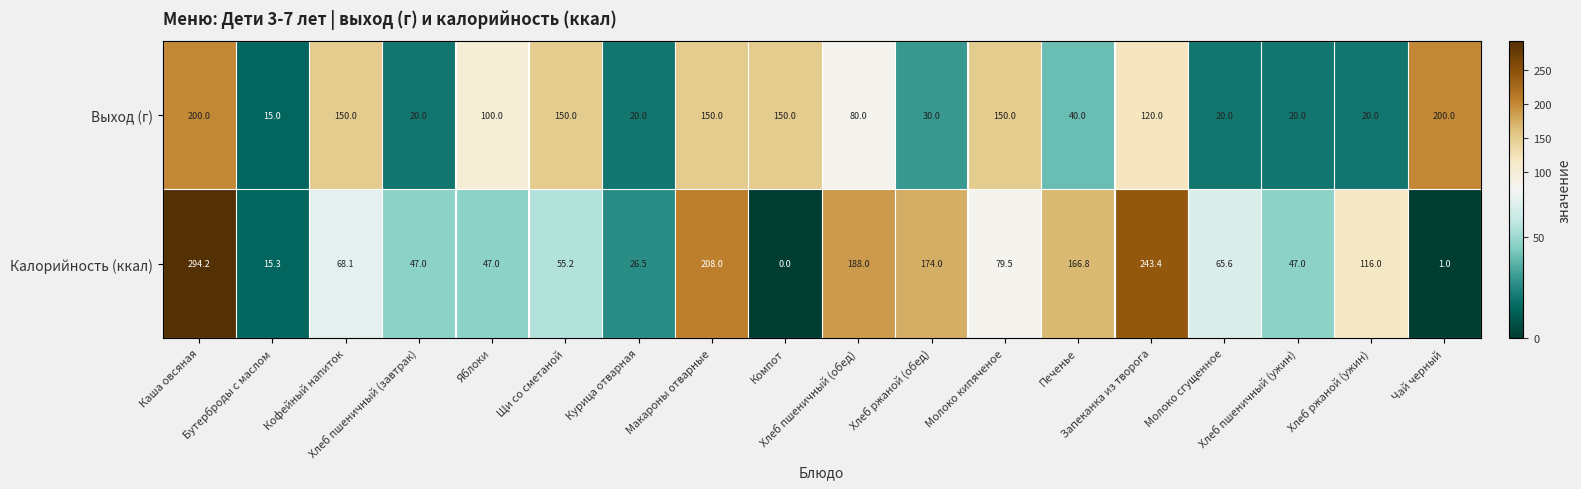

Which series has the largest total across all categories?

Калорийность (ккал)